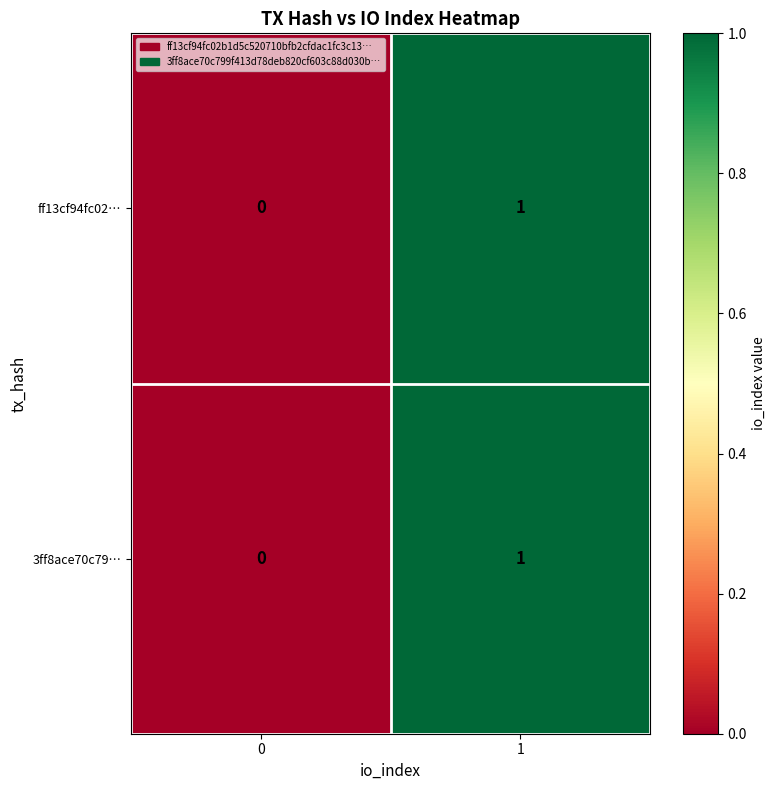

Rank the categories by 3ff8ace70c79… value from lowest to highest.

0, 1